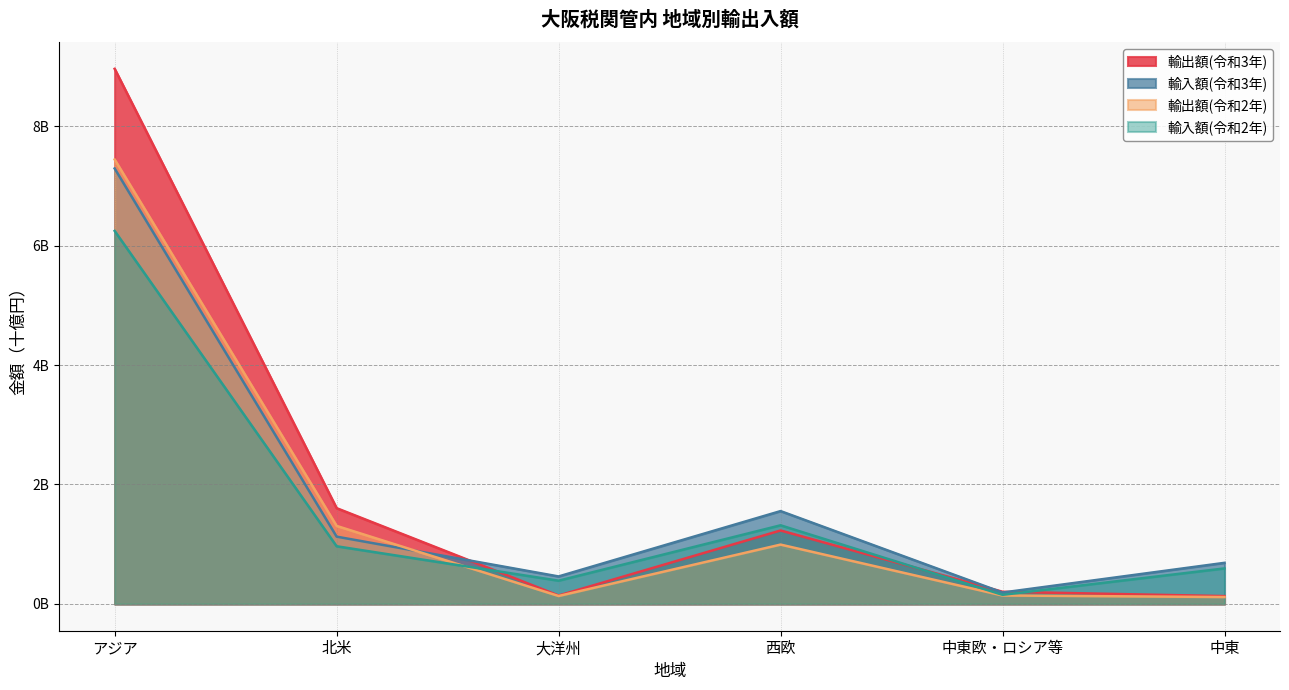

What is the total value across all series at 西欧?

5.1